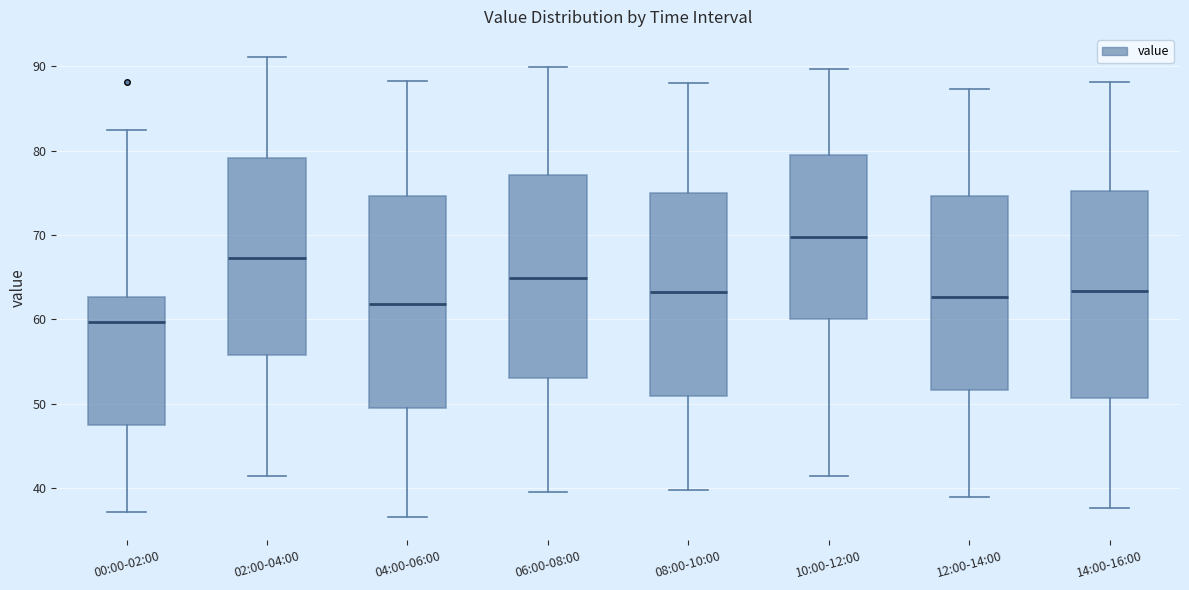

Which box has the highest median line?

10:00-12:00